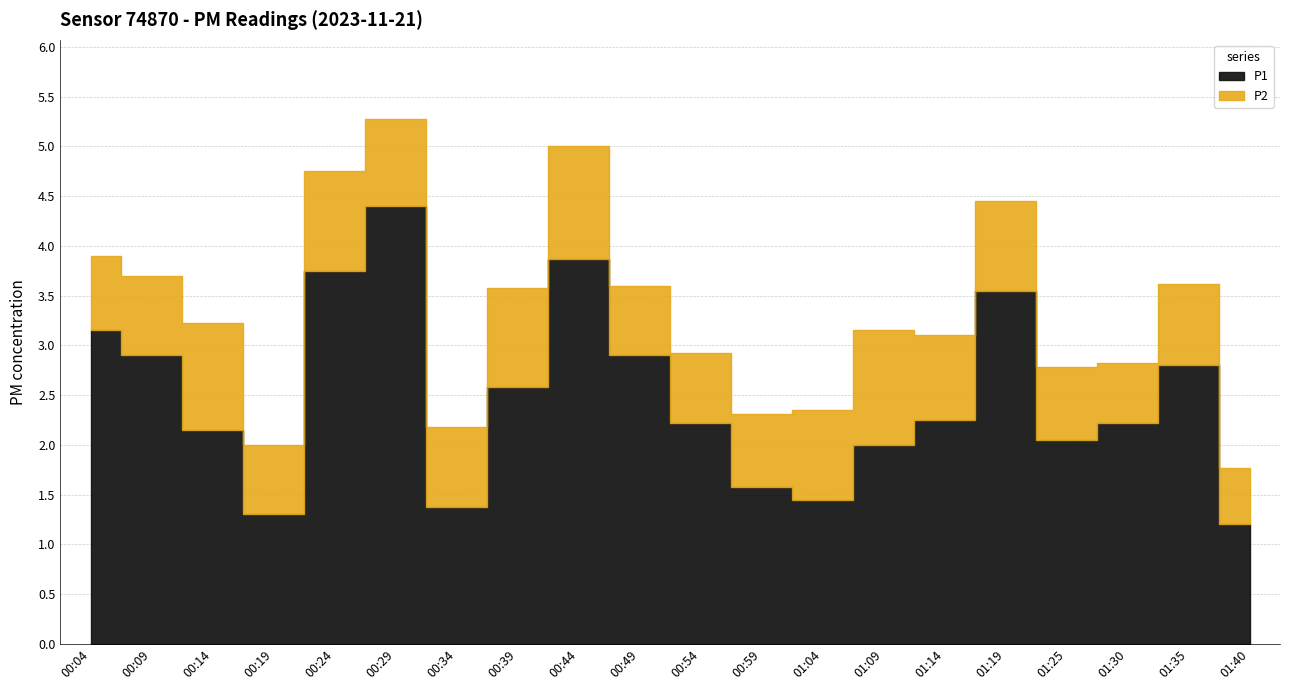

True or false: P2 and P1 intersect in this chart.

False